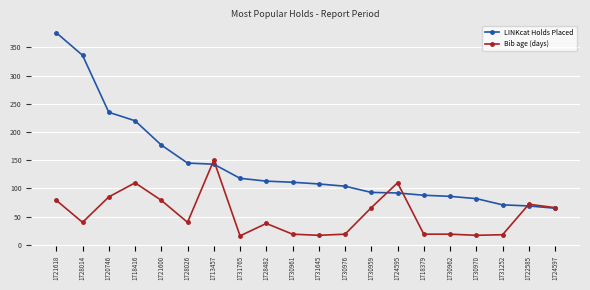

What is the smallest value displayed?

16